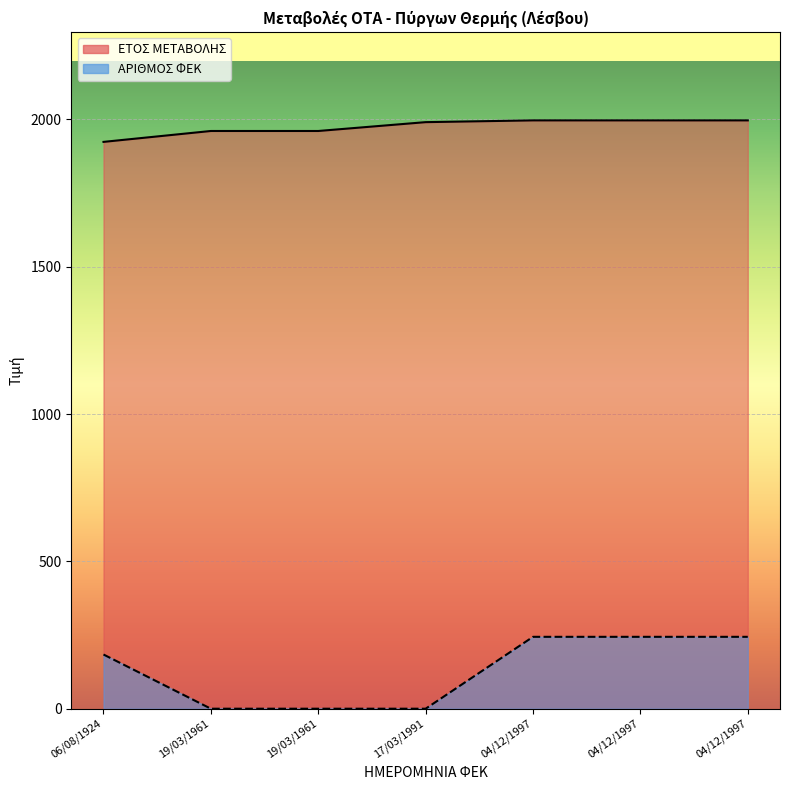

How many data points in ΑΡΙΘΜΟΣ ΦΕΚ are above 184?

3